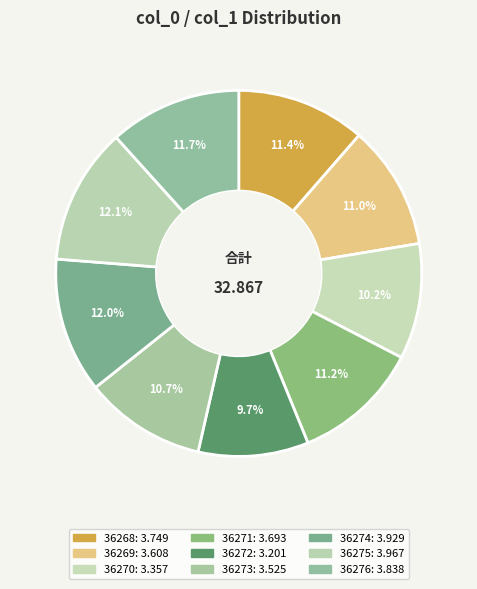

How many segments does this pie chart have?

9